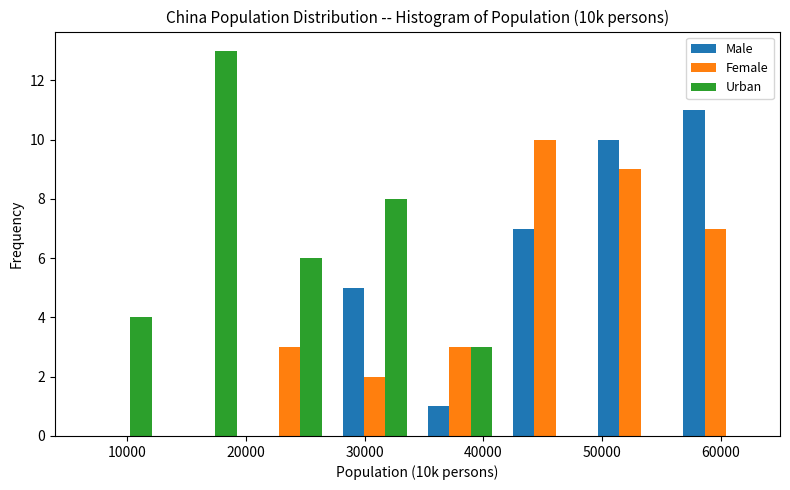

In the Male series, which range on the x-axis has the tallest bar?

56000 to 63000